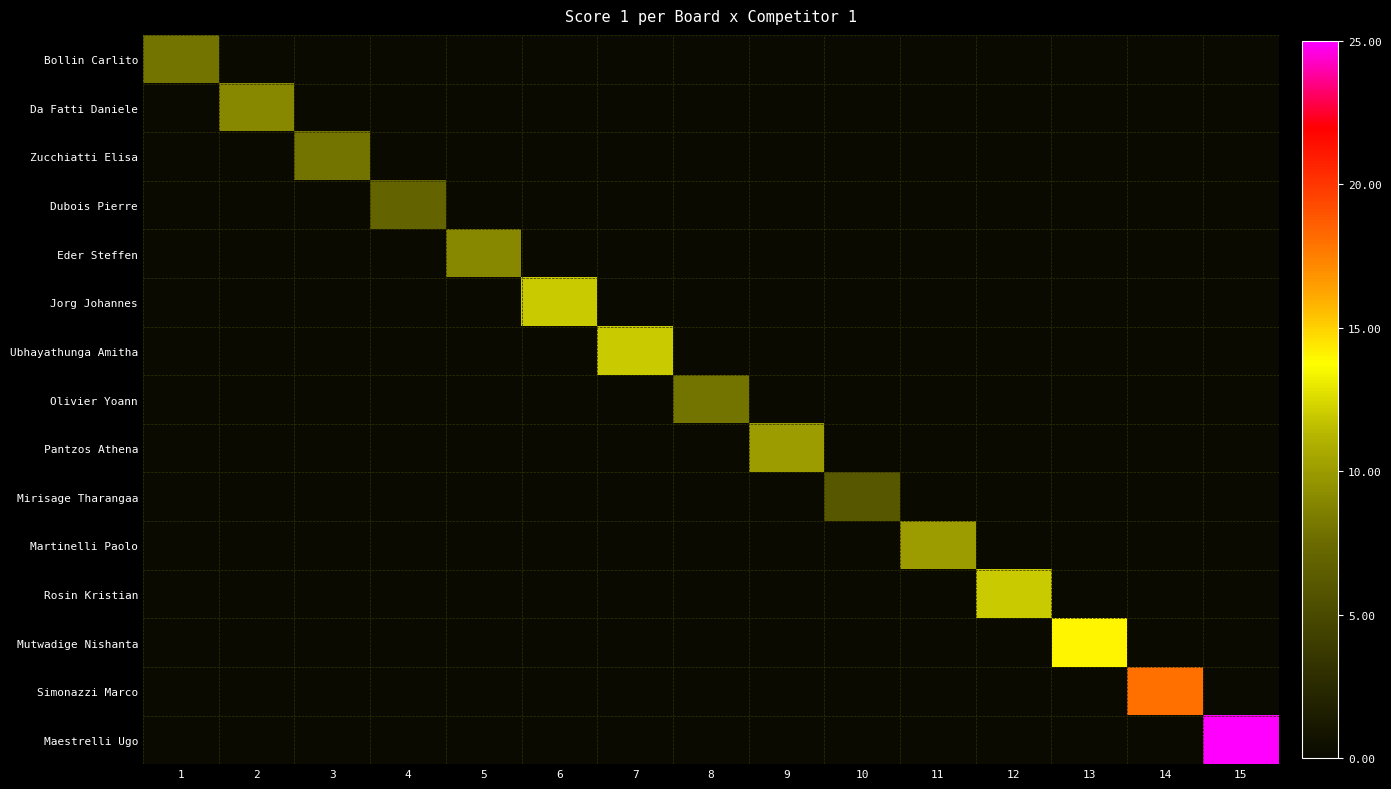

What is the spread (max minus min) of values at 13?

14